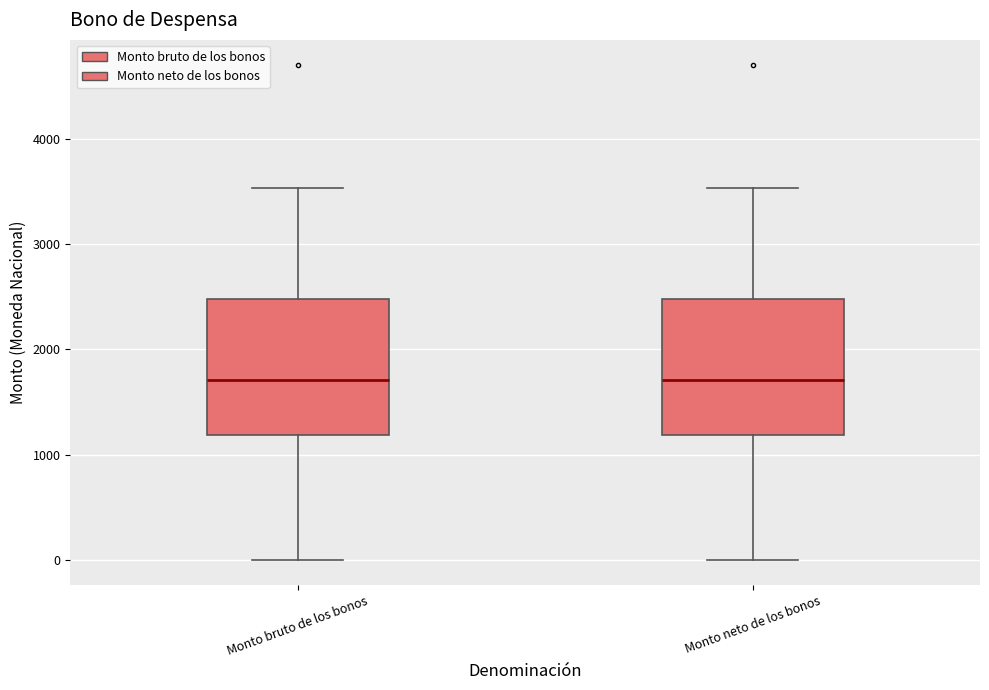

Reading left to right, read every box against the y-axis: the position of its median line, the range the box covers, and the ends of its whiskers. The values are not printed on the chart, so give them approximately, as read against the axis.

Monto bruto de los bonos: median 1700, box 1200 to 2500, whiskers 0 to 3500
Monto neto de los bonos: median 1700, box 1200 to 2500, whiskers 0 to 3500